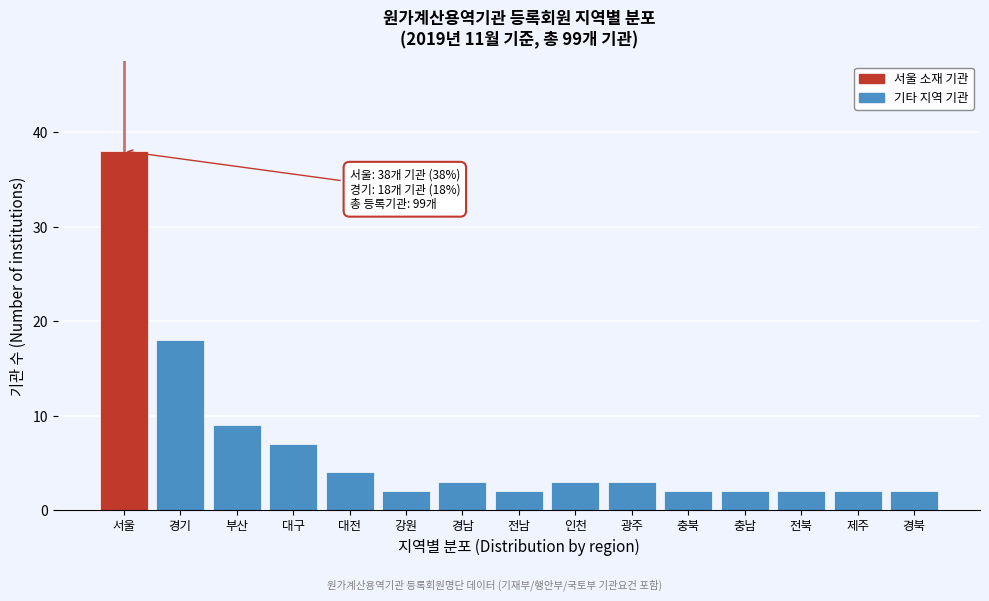

Reading left to right, transcribe all the data shown in this chart.

38	18	9	7	4	2	3	2	3	3	2	2	2	2	2